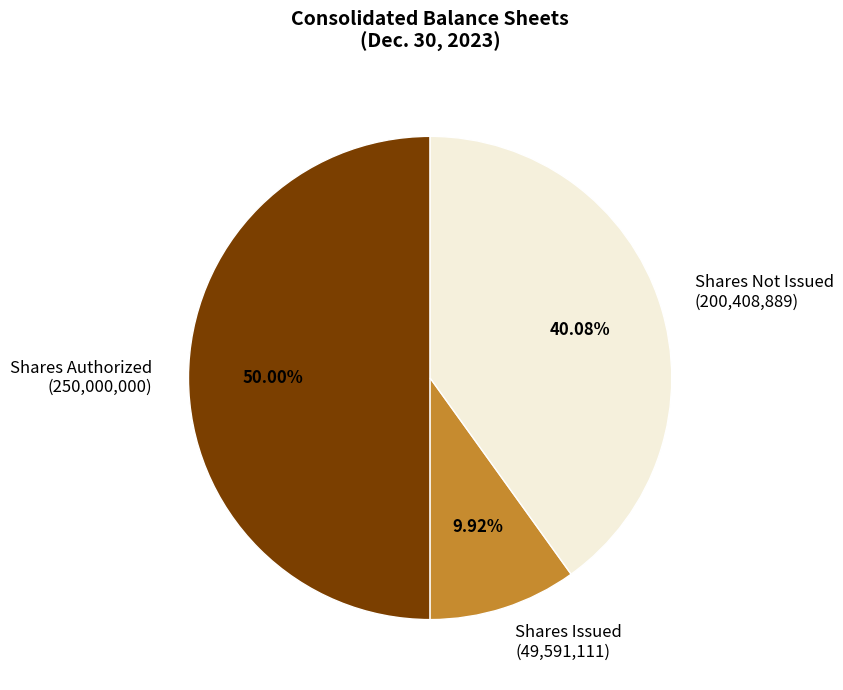

Does Shares Issued (49,591,111) account for over 50% of the chart?

No